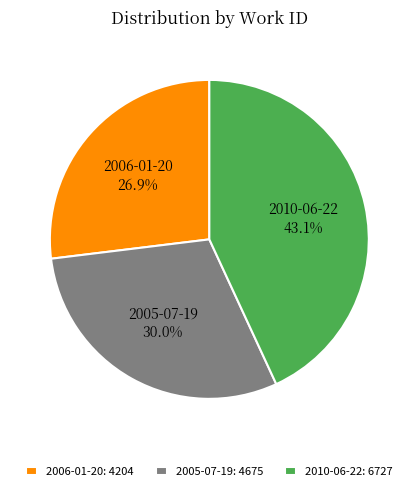

Does any single category account for the majority?

No